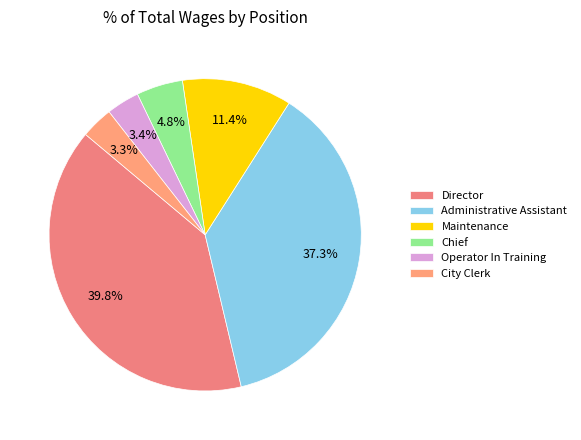

Approximately how many times larger is the value at Maintenance compared to Chief?

2.4